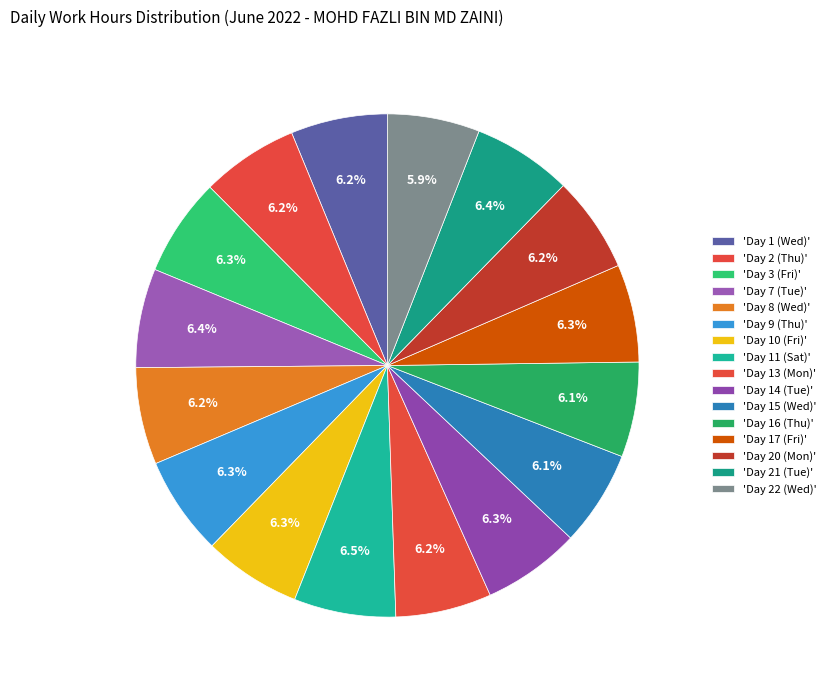

To the nearest percent, what is the difference between the largest and smallest slice percentages?

1%